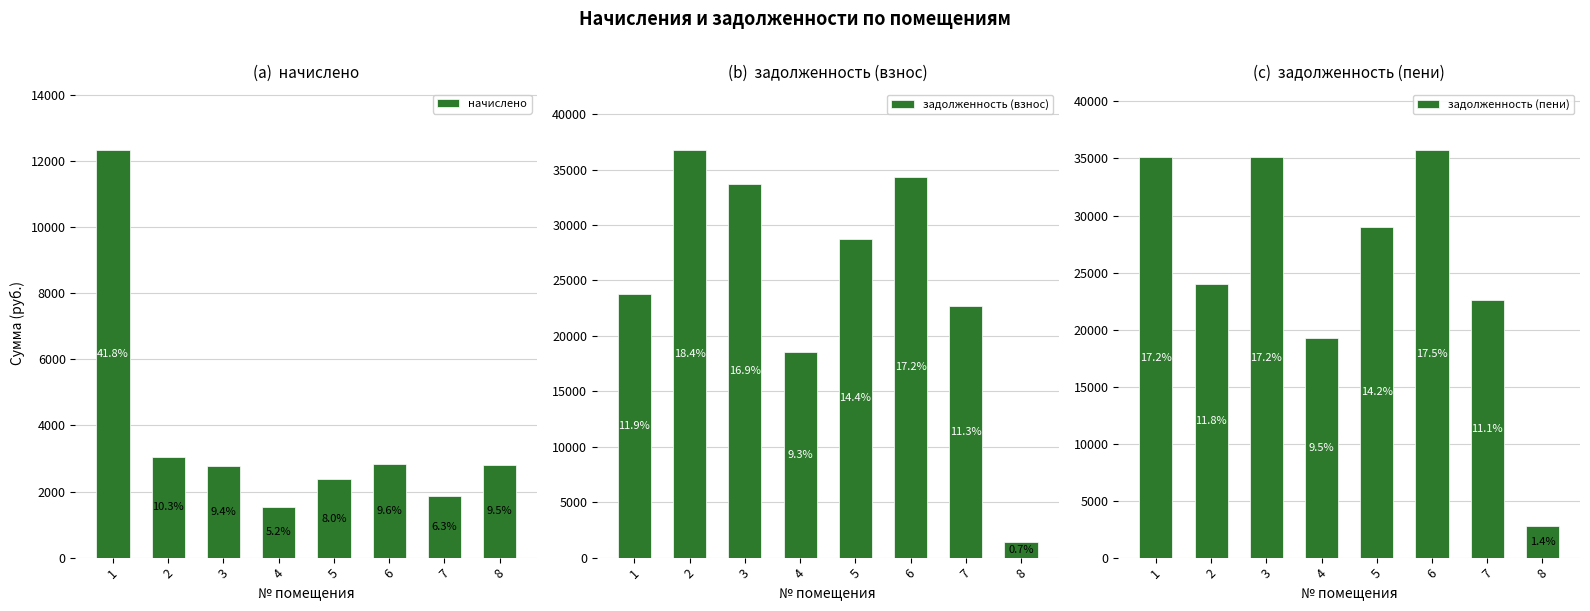

What are all the series names shown in the legend?

начислено, задолженность (взнос), задолженность (пени)